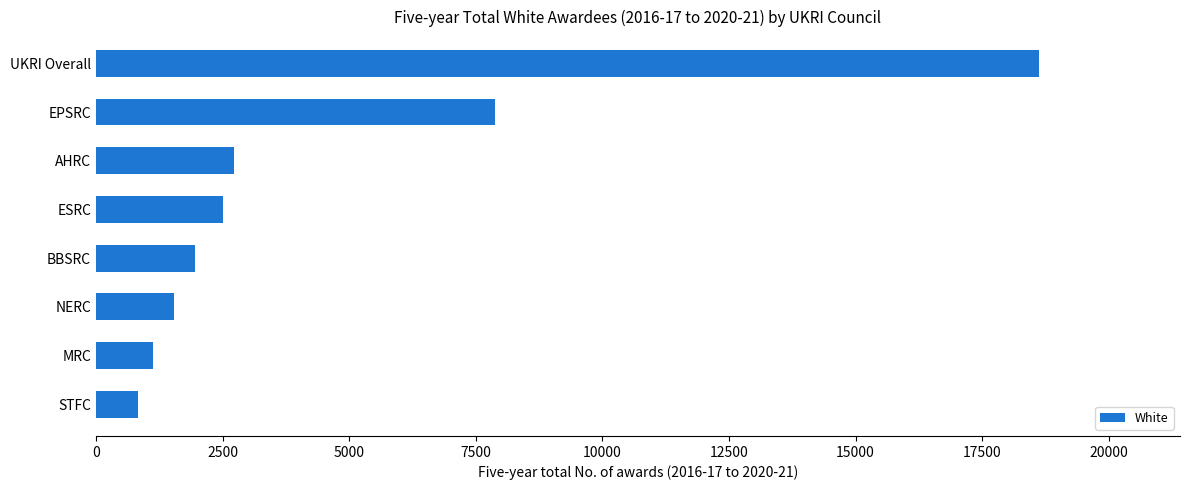

Reading bottom to top, transcribe all the data shown in this chart.

STFC=825	MRC=1130	NERC=1545	BBSRC=1950	ESRC=2500	AHRC=2725	EPSRC=7870	UKRI Overall=18615